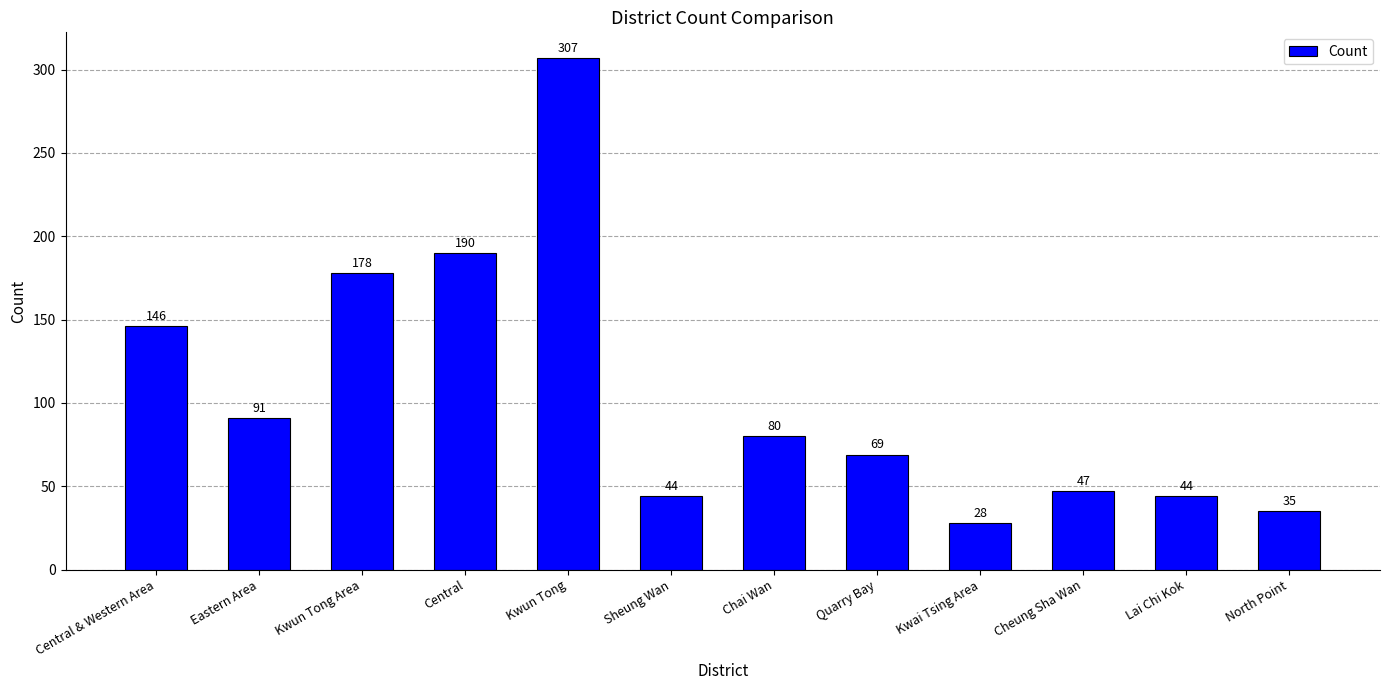

Where does the data first go above 80?

Central & Western Area